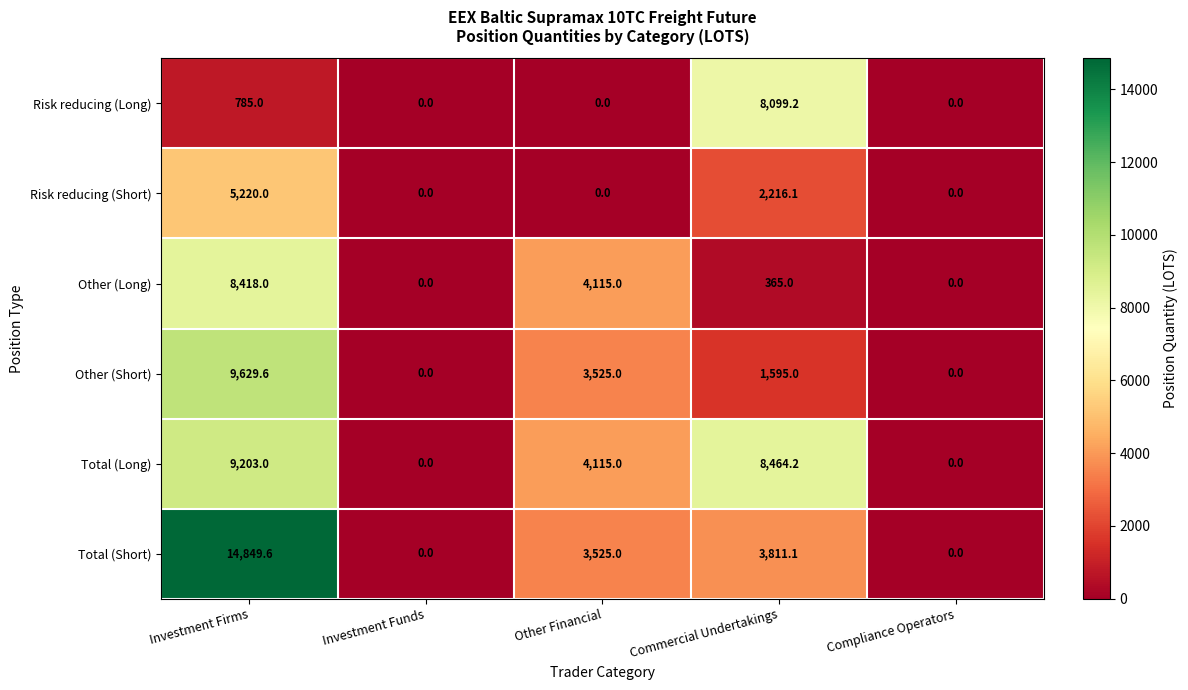

Reading left to right, list all the values displayed in this chart.

Risk reducing (Long): 785.0	0.0	0.0	8099.2	0.0
Risk reducing (Short): 5220.0	0.0	0.0	2216.1	0.0
Other (Long): 8418.0	0.0	4115.0	365.0	0.0
Other (Short): 9629.6	0.0	3525.0	1595.0	0.0
Total (Long): 9203.0	0.0	4115.0	8464.2	0.0
Total (Short): 14849.6	0.0	3525.0	3811.1	0.0